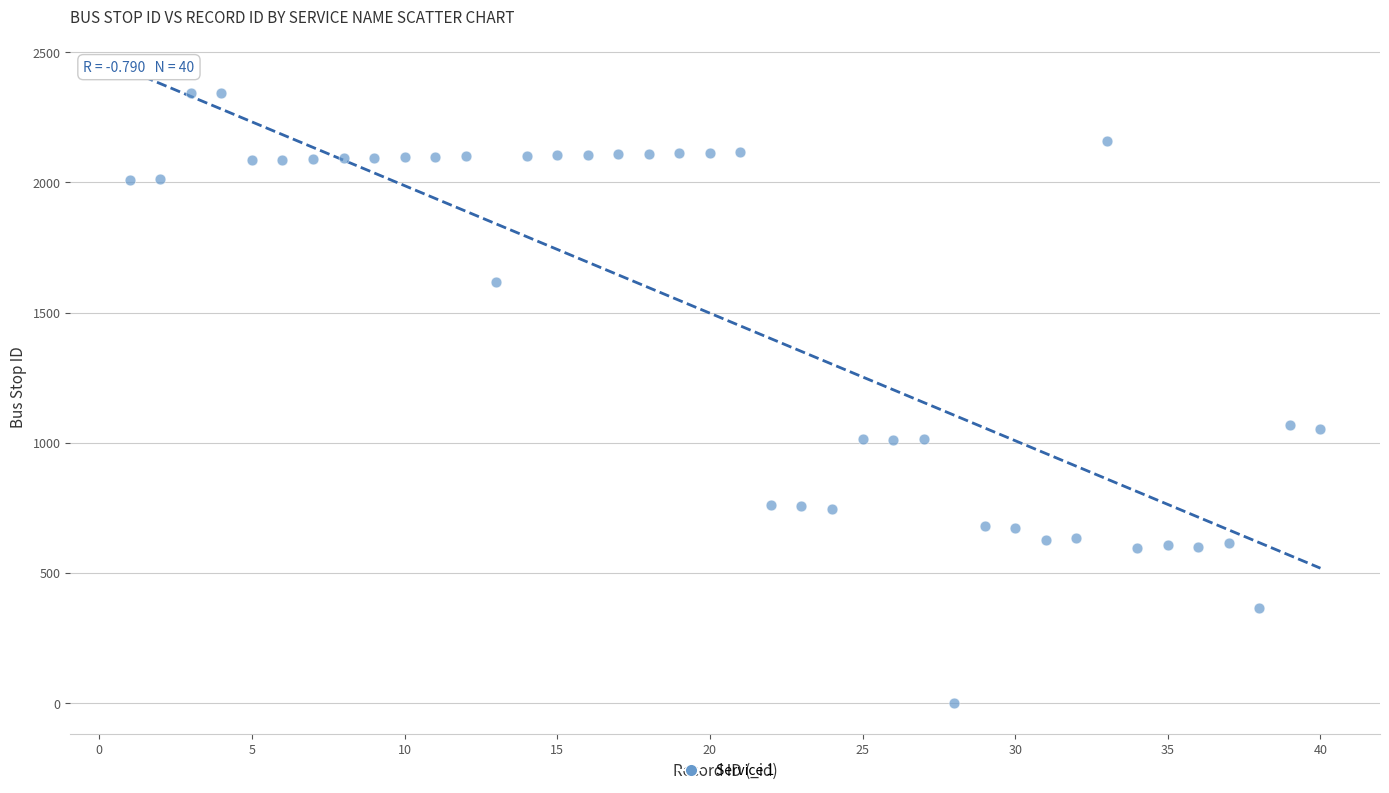

What is the range of X values (max minus min)?

39